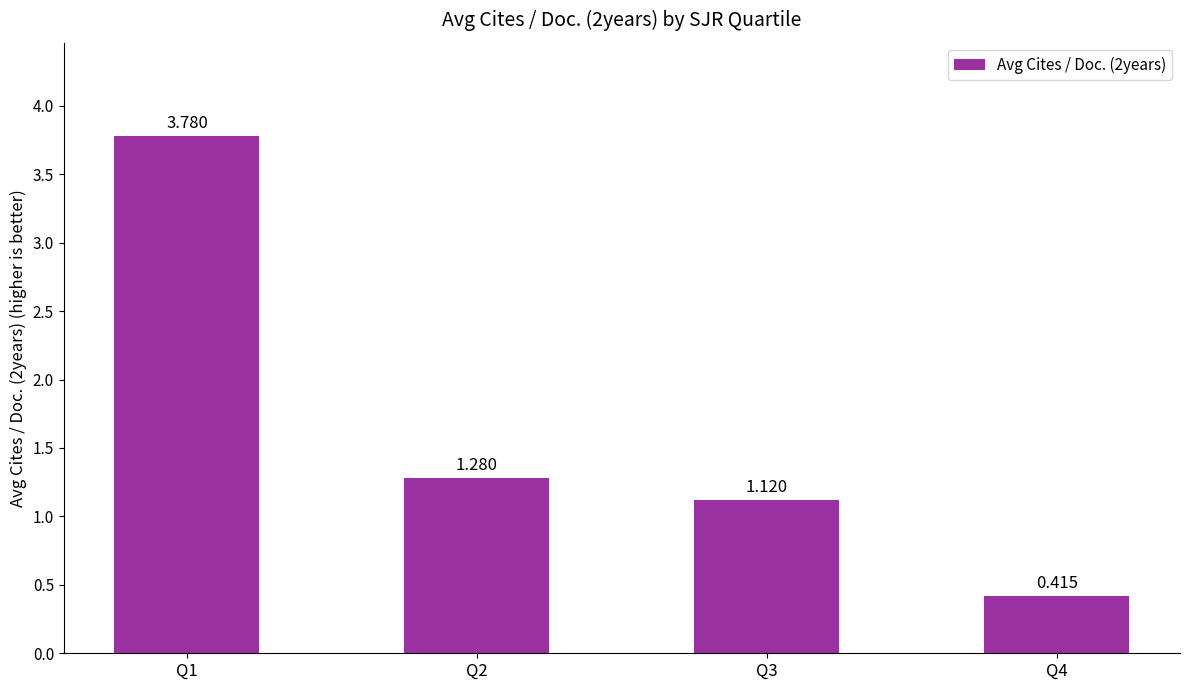

What is the difference between the second highest and minimum values?

0.9